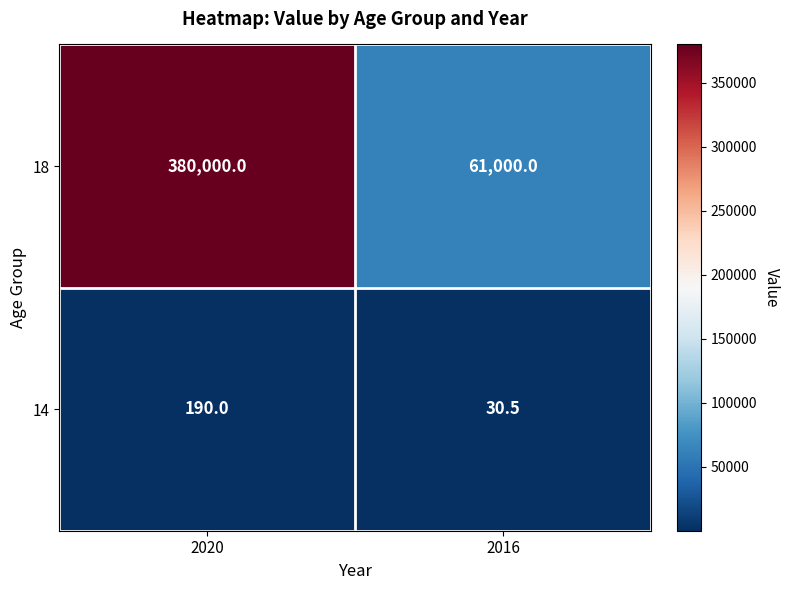

Reading left to right, transcribe all the data shown in this chart.

18: 2020=380000.0	2016=61000.0
14: 2020=190.0	2016=30.5